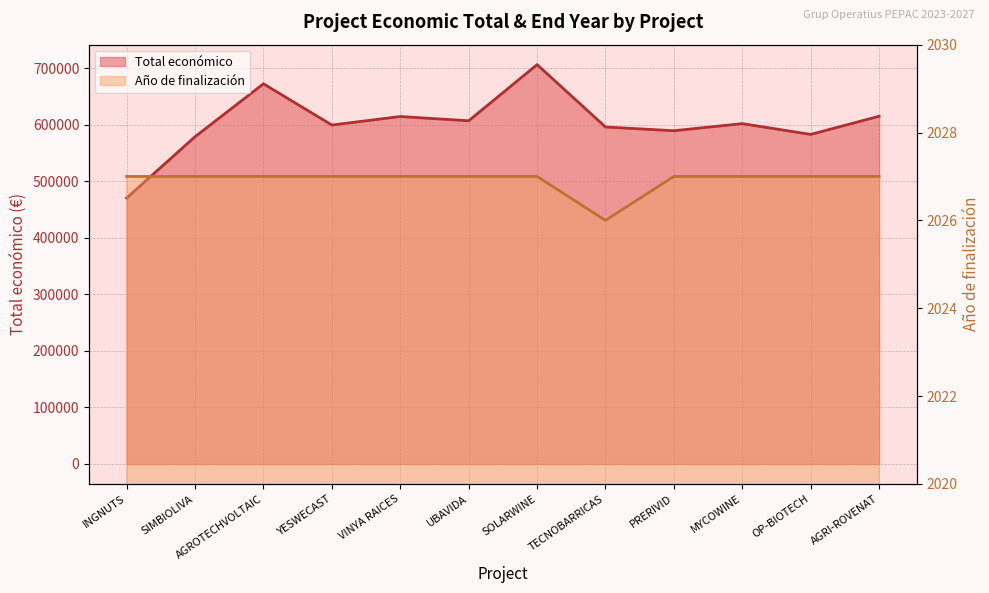

Reading right to left, list all the values displayed in this chart.

Total económico: 615375.0	583223.0	602295.4	589731.0	596384.0	706697.0	607342.0	614907.0	599792.0	672807.0	579152.0	470675.0
Año de finalización: 2027.0	2027.0	2027.0	2027.0	2026.0	2027.0	2027.0	2027.0	2027.0	2027.0	2027.0	2027.0